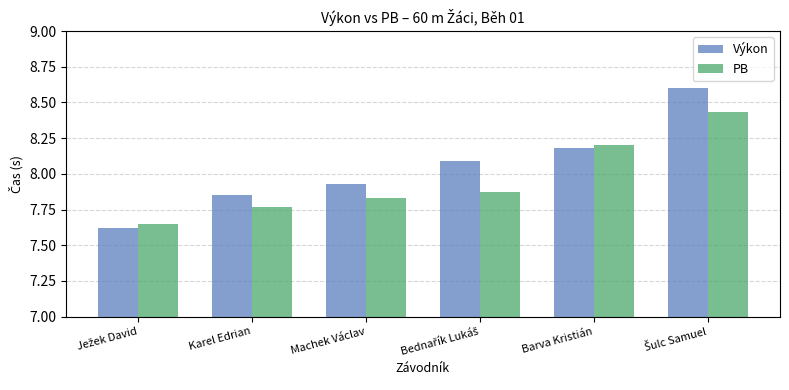

List the series in order of their overall mean, highest first.

Výkon, PB